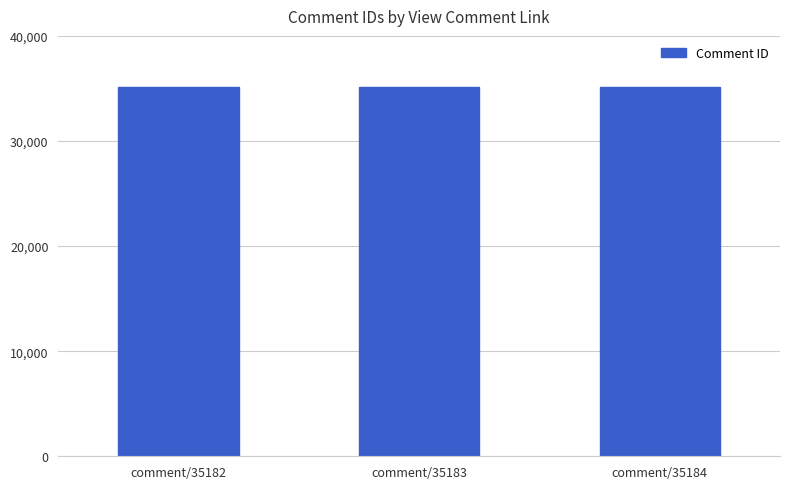

What is the sum of all values?

105549